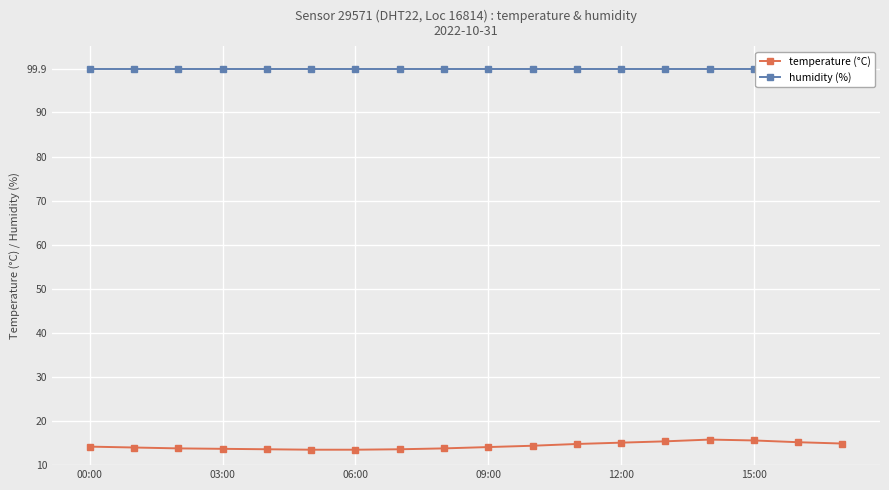

How many values in the temperature (°C) series exceed 14?

10